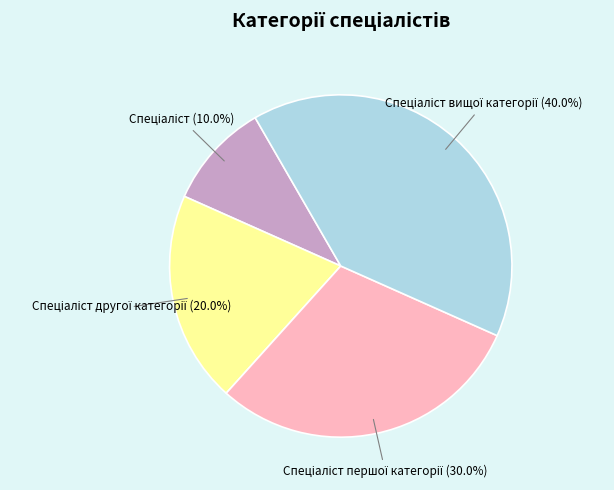

Does any single category account for the majority?

No